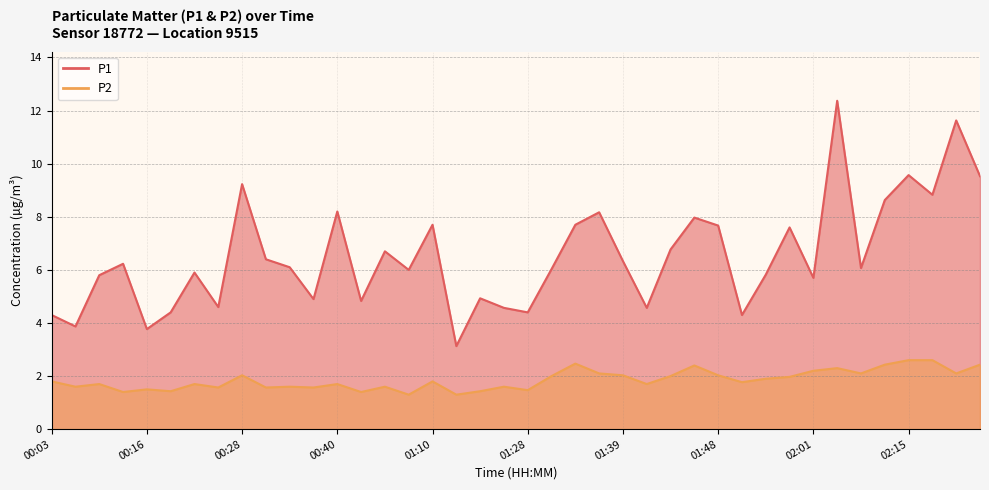

True or false: P2 has a value of 0.8 at 01:56.

False